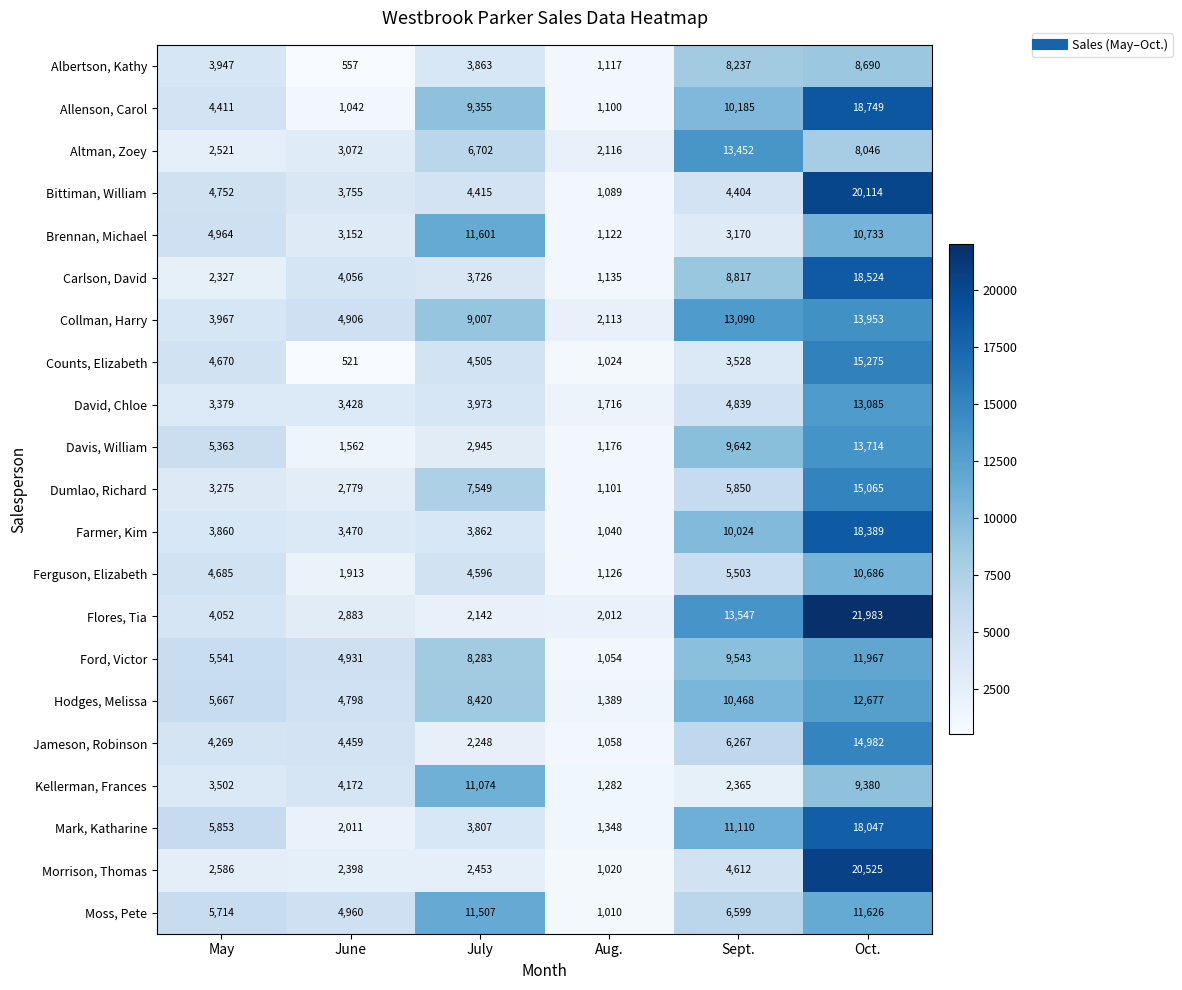

Which label corresponds to the smallest value in the chart?

June